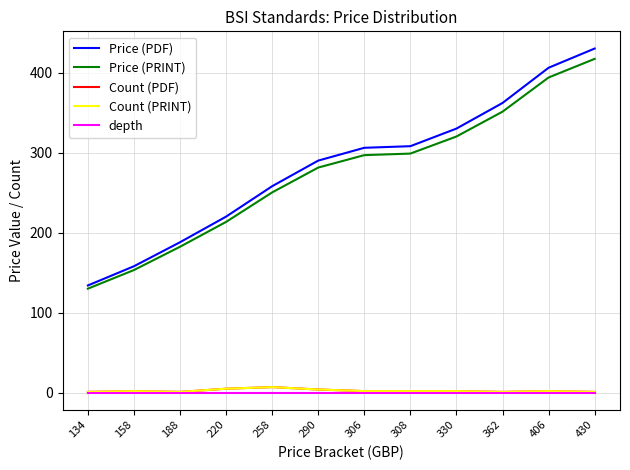

The value of Price (PRINT) at 308 is 298.8. True or false?

True